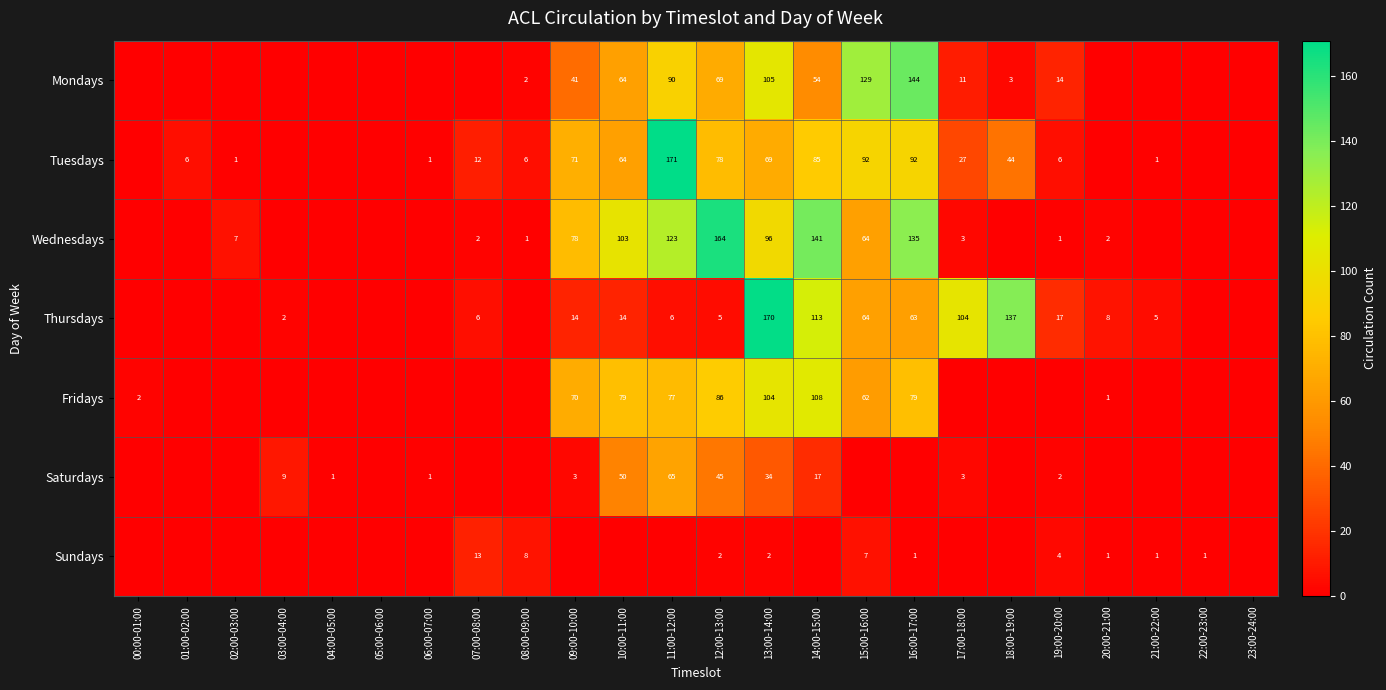

The Thursdays series shows 41 at 16:00-17:00. True or false?

False